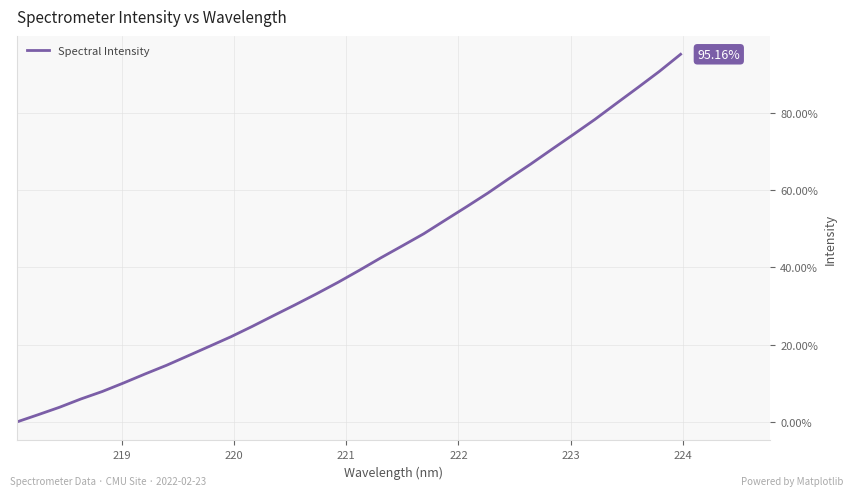

How many positive values are there?

31